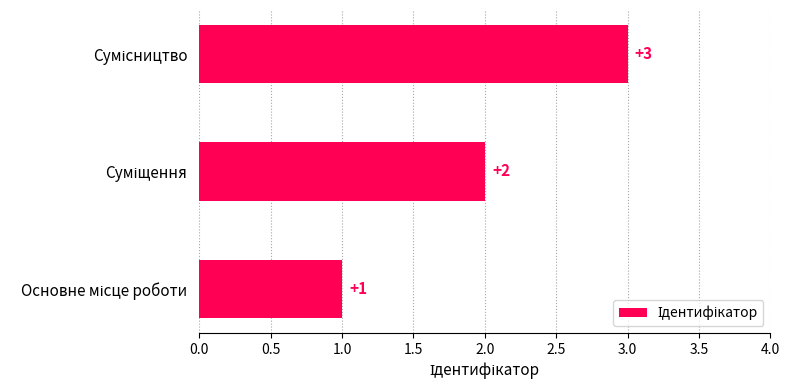

How many data points are less than 2?

1